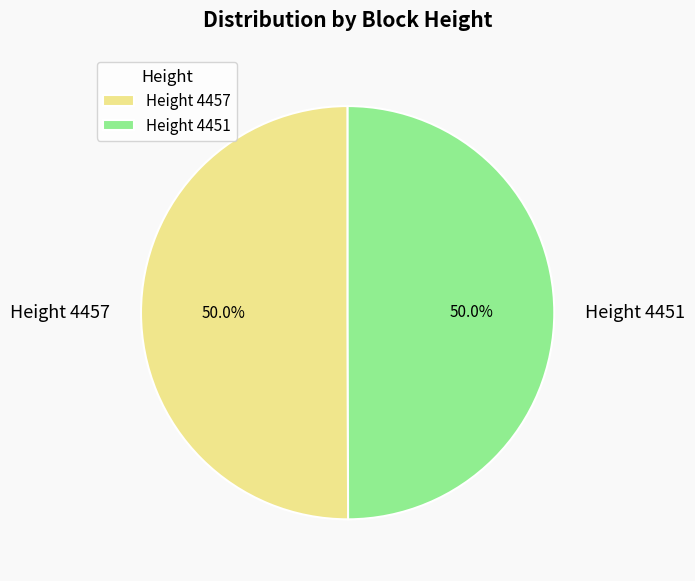

To the nearest percent, what is the combined percentage of Height 4457 and Height 4451?

100%